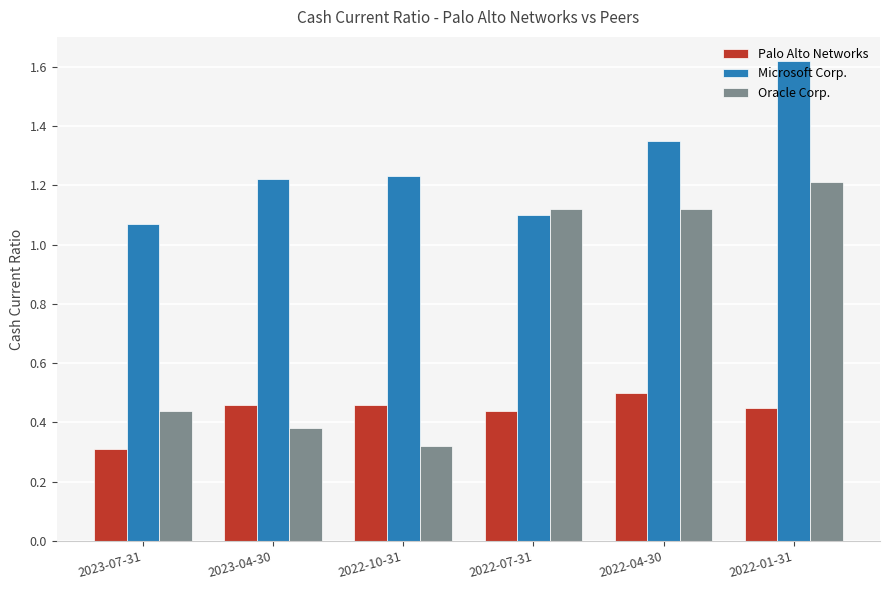

The value of Palo Alto Networks at 2022-07-31 is 0.2. True or false?

False